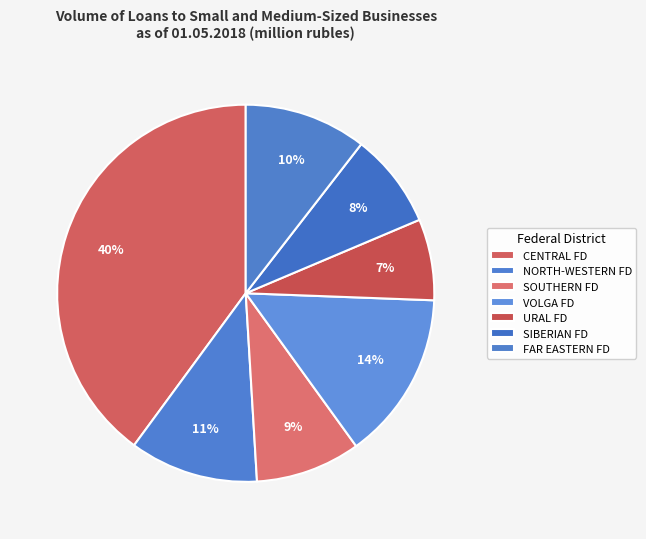

Does any single category account for the majority?

No